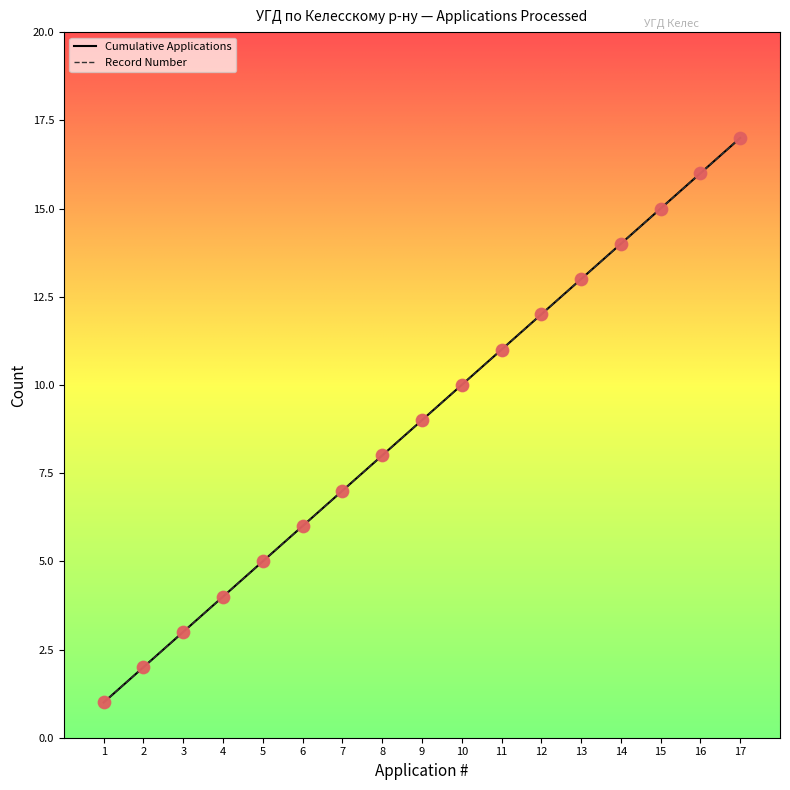

At how many categories does at least one series exceed 5?

12